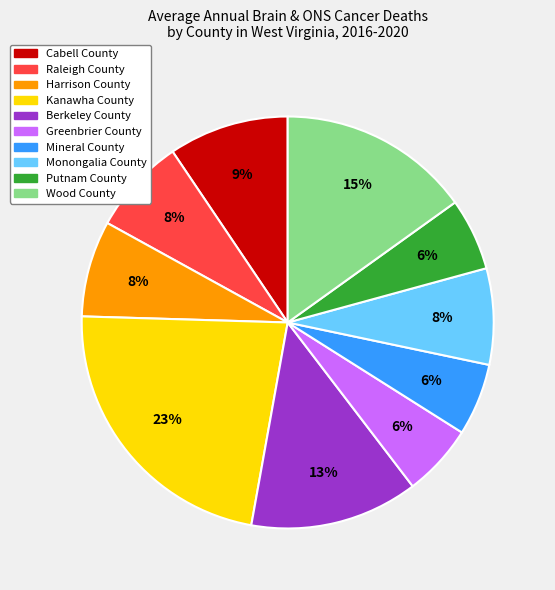

Does Putnam County account for over 50% of the chart?

No